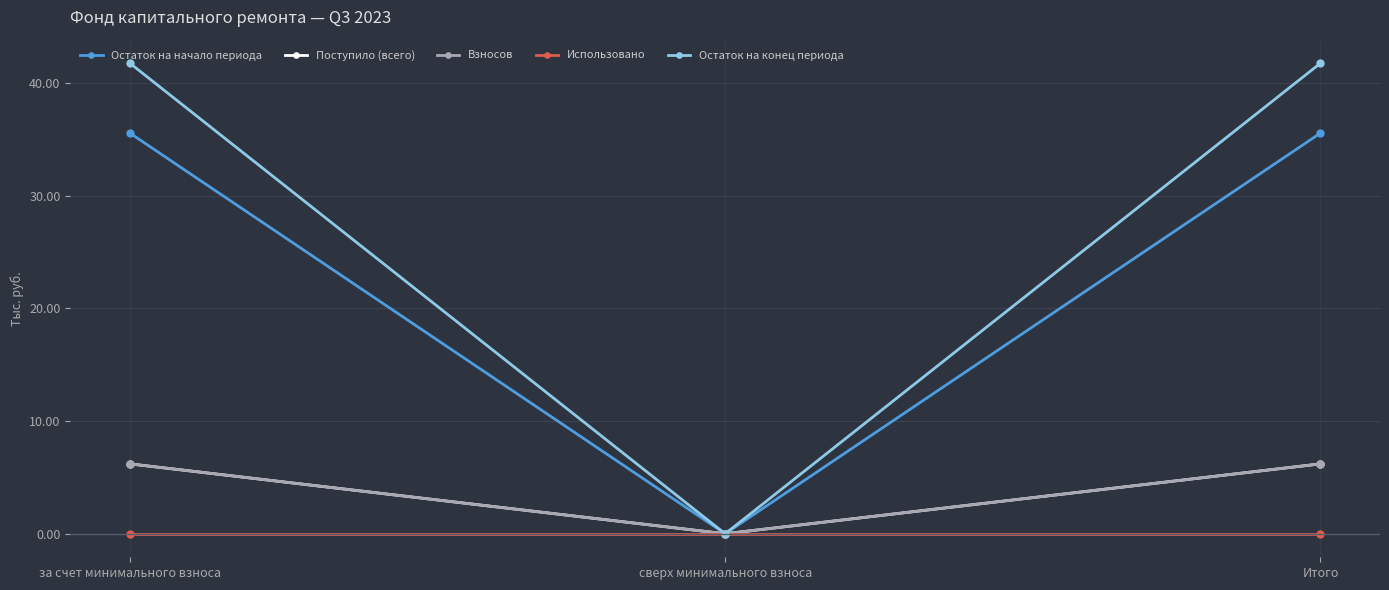

Is it true that Остаток на начало периода equals 35.5 at за счет минимального взноса?

True